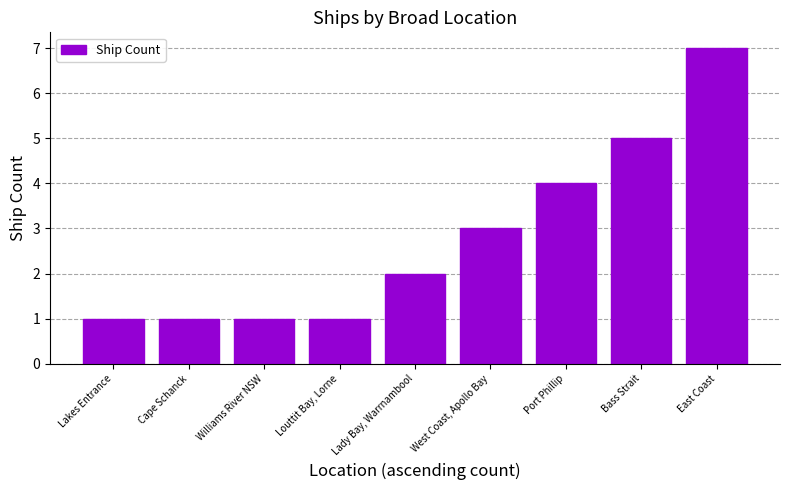

What is the smallest value displayed?

1